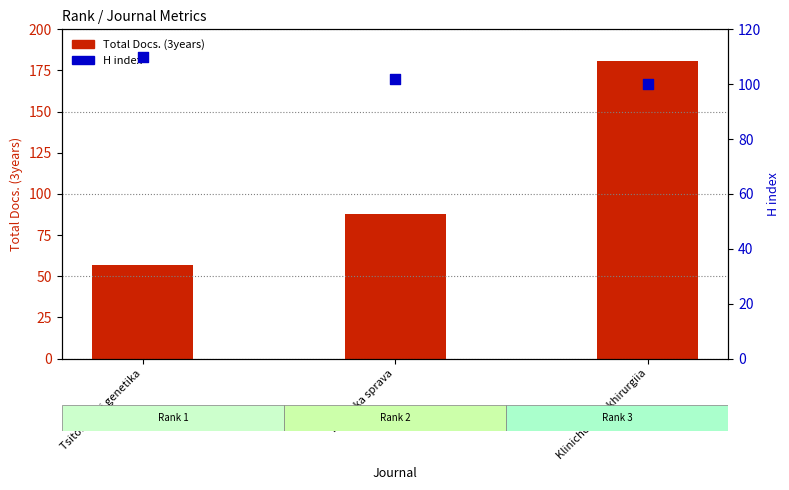

Which series has the widest spread of Y values?

Total Docs. (3years)